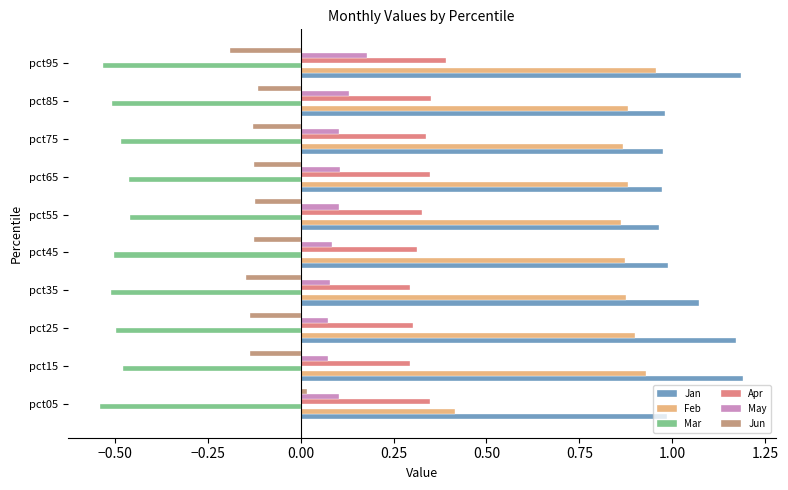

Is it true that Jun equals -0.1 at pct85?

True